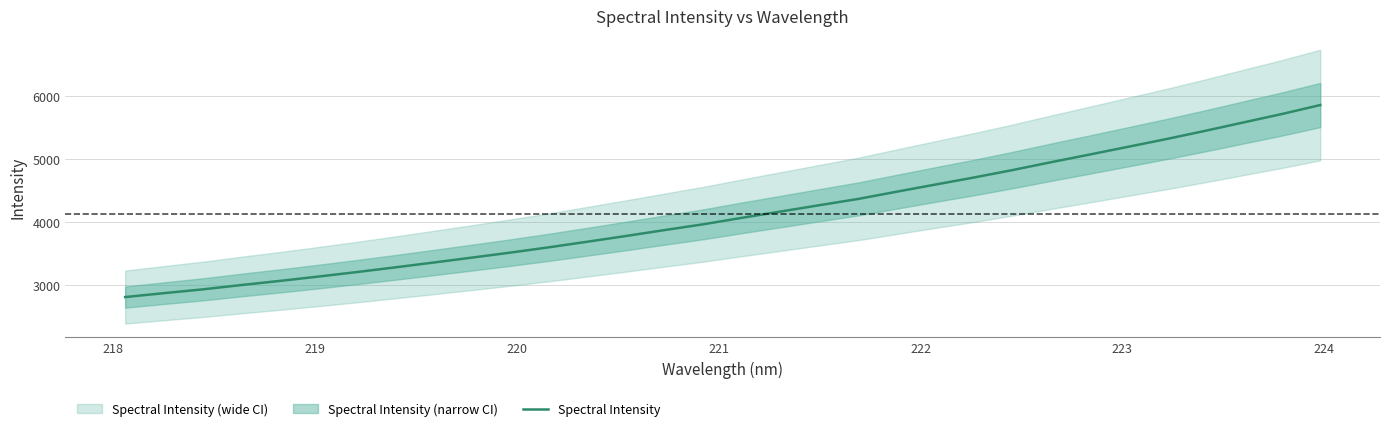

What is the highest value of the Spectral Intensity series?

5862.3